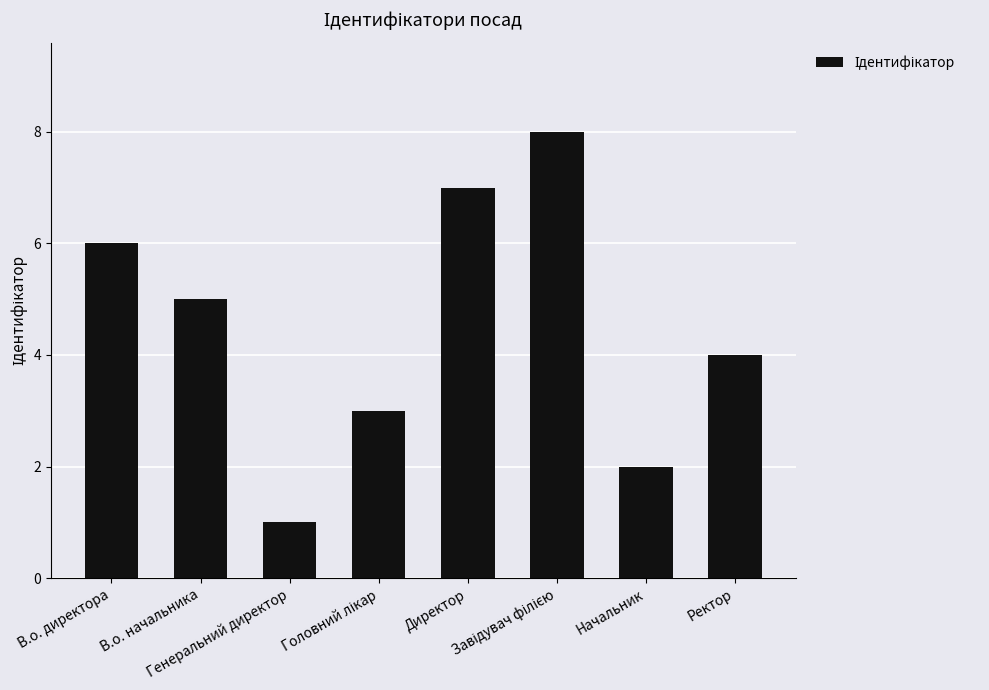

What is the maximum value shown in the chart?

8